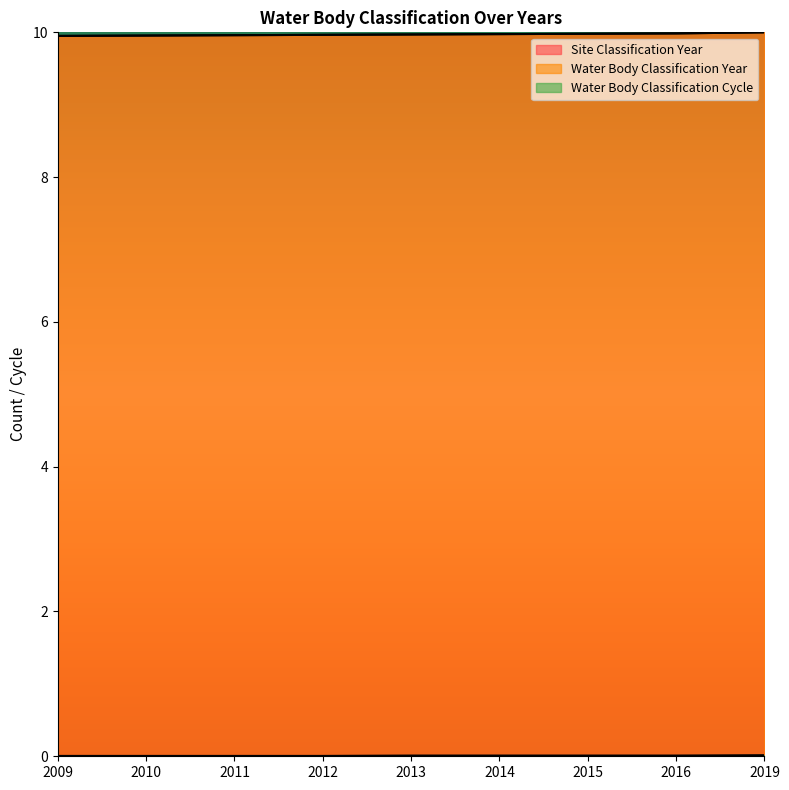

Is it true that Water Body Classification Year equals 13.7 at 2019?

False